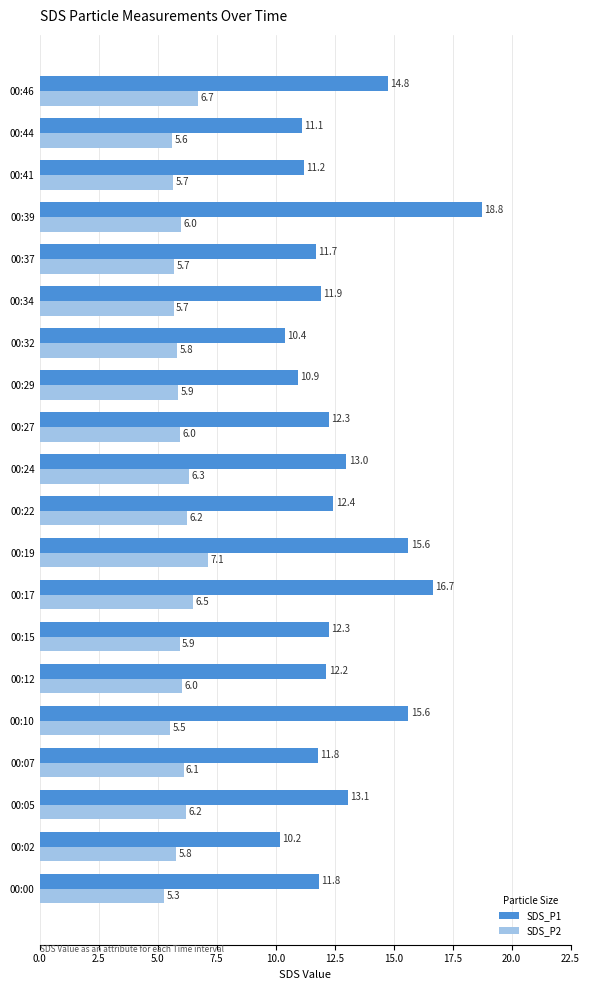

Rank the series by their maximum value, from highest to lowest.

SDS_P1, SDS_P2